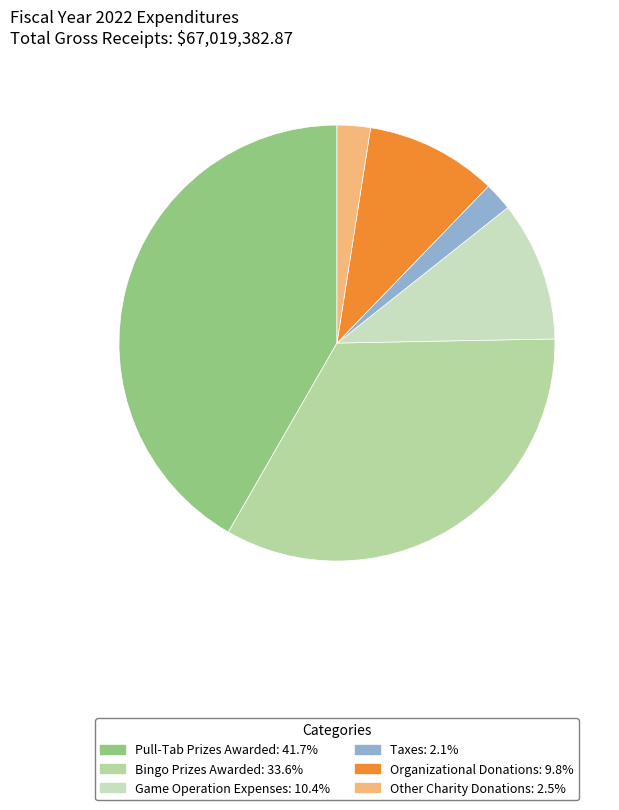

Which slice is the smallest?

Taxes